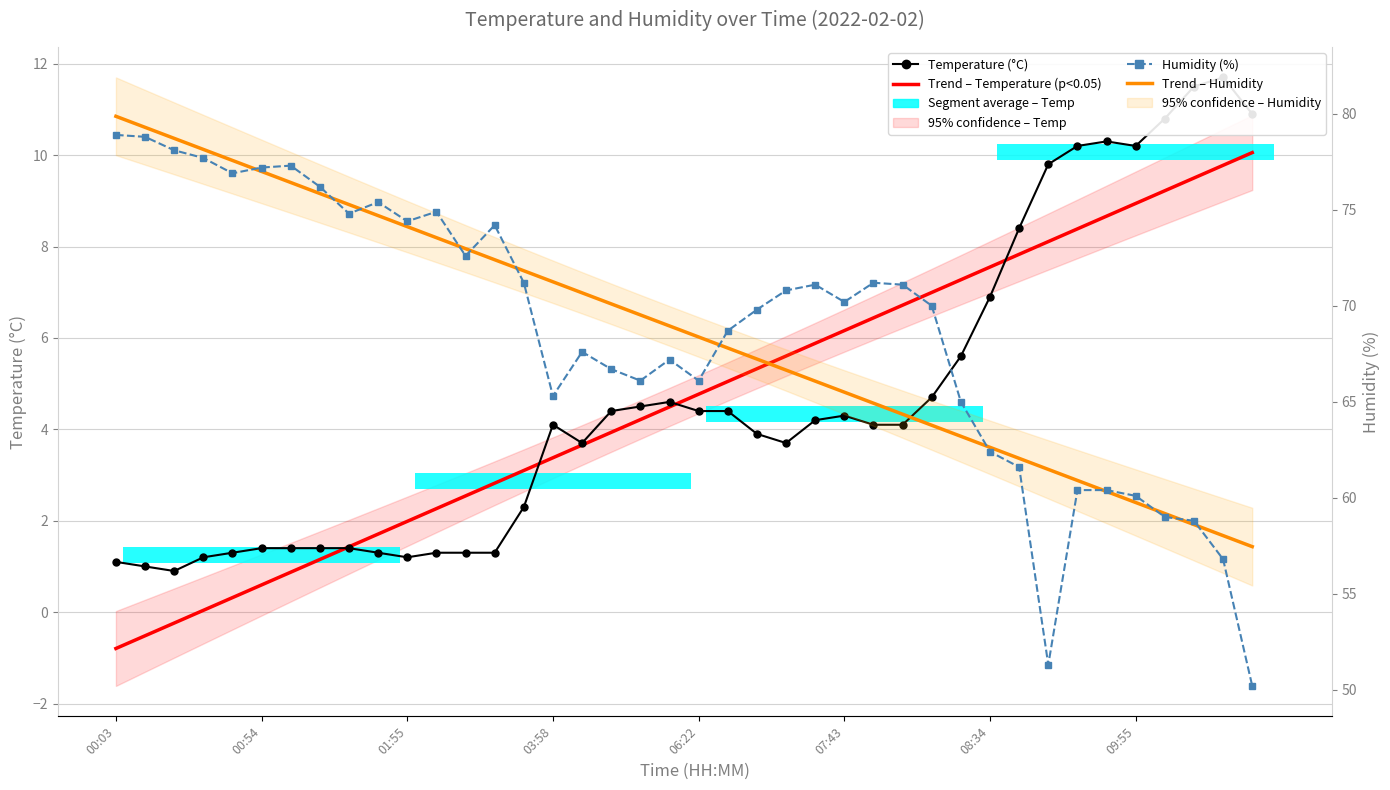

The value of Humidity (%) at 31 is 40.1. True or false?

False